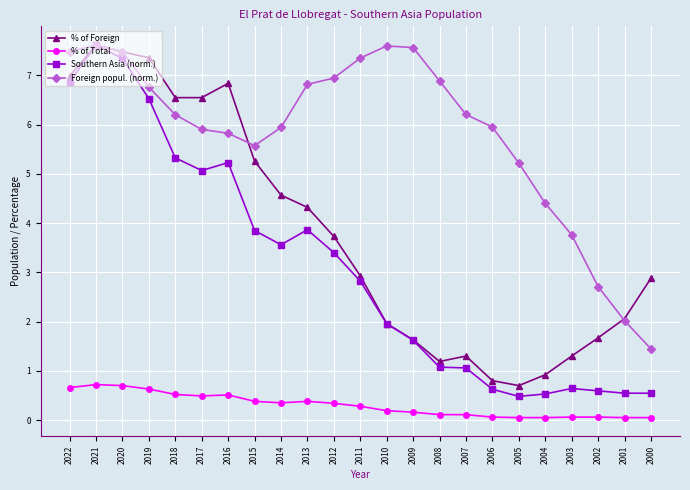

What is the value of the Foreign popul. (norm.) point at the 3rd from the left?

7.5